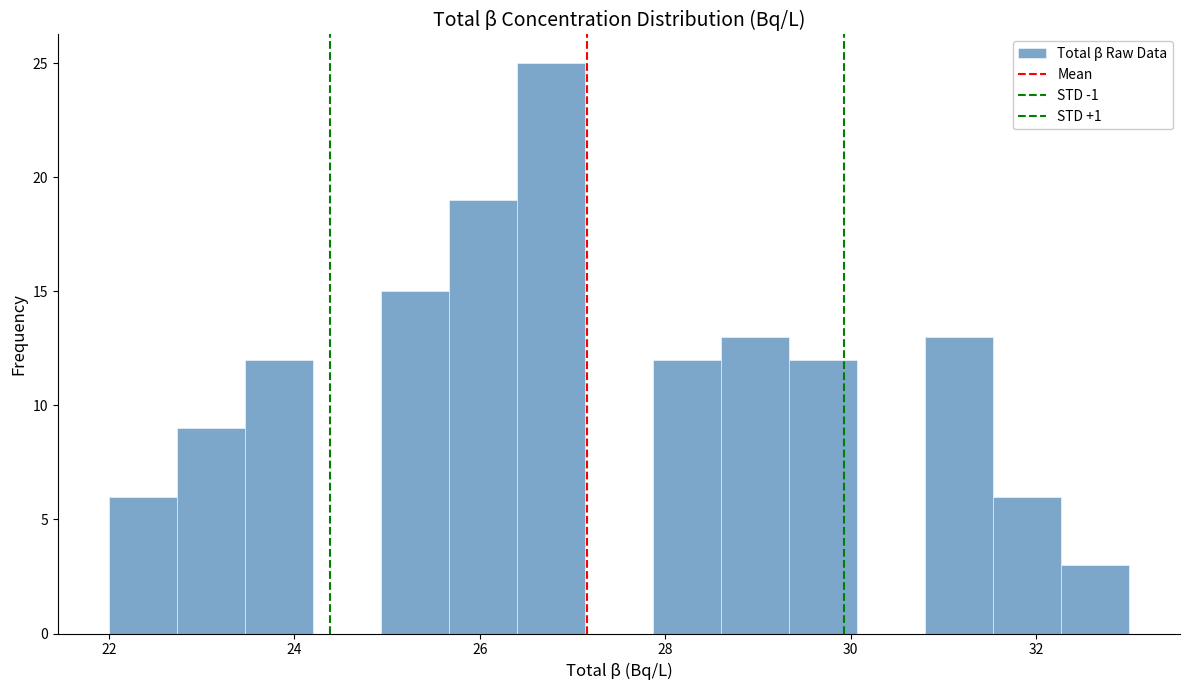

Read against the x-axis, roughly where is the centre of the tallest bar?

26.8